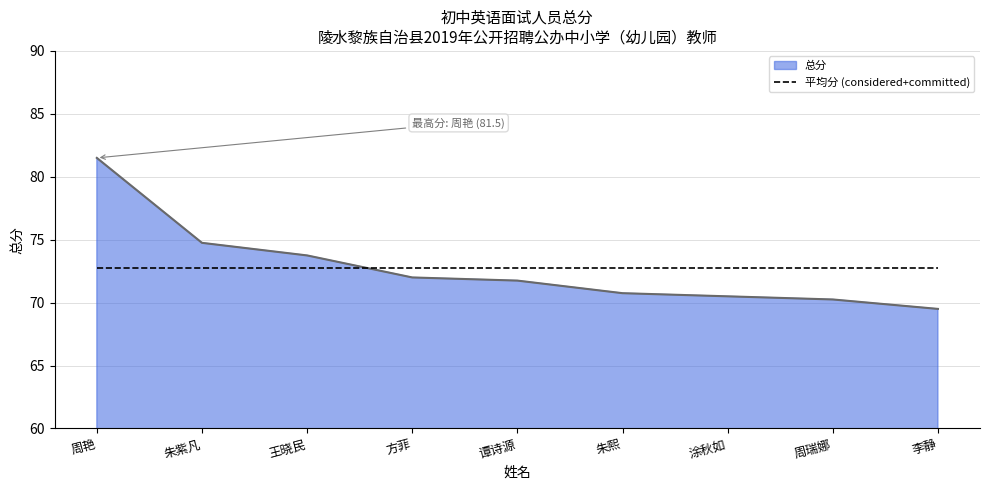

What is the difference between the maximum and minimum values in the 总分 series?

12.0